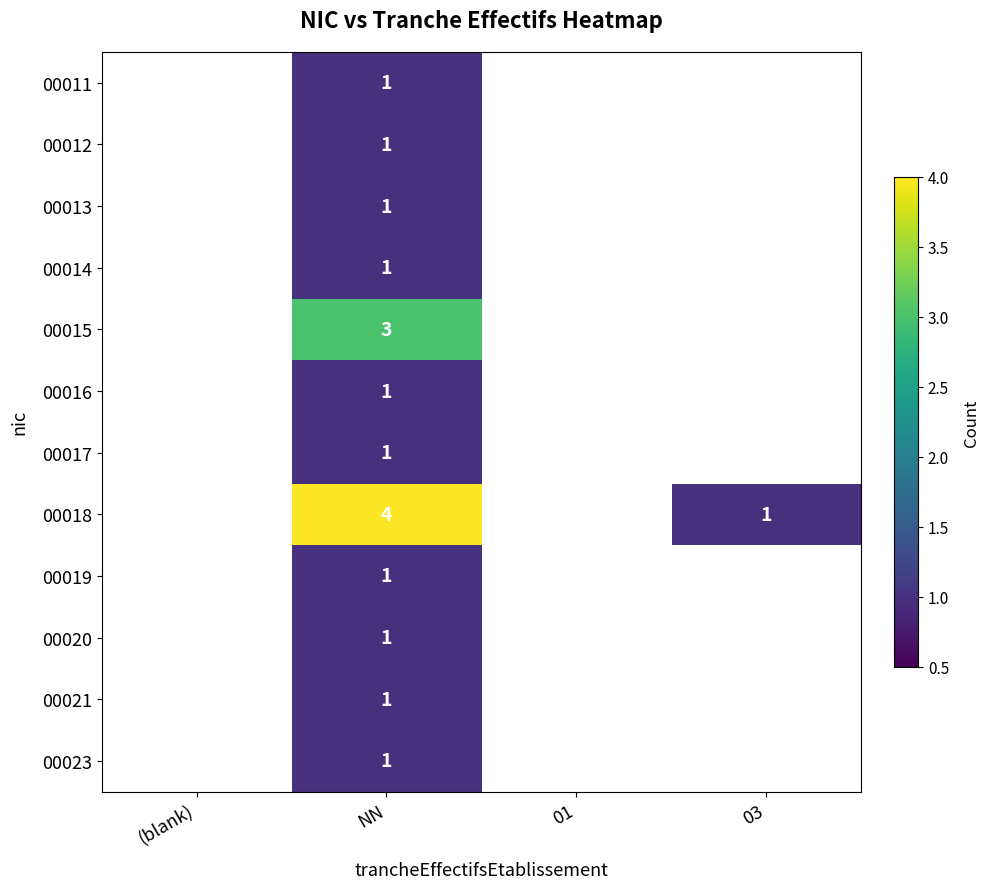

The value of 00013 at NN is 1. True or false?

True